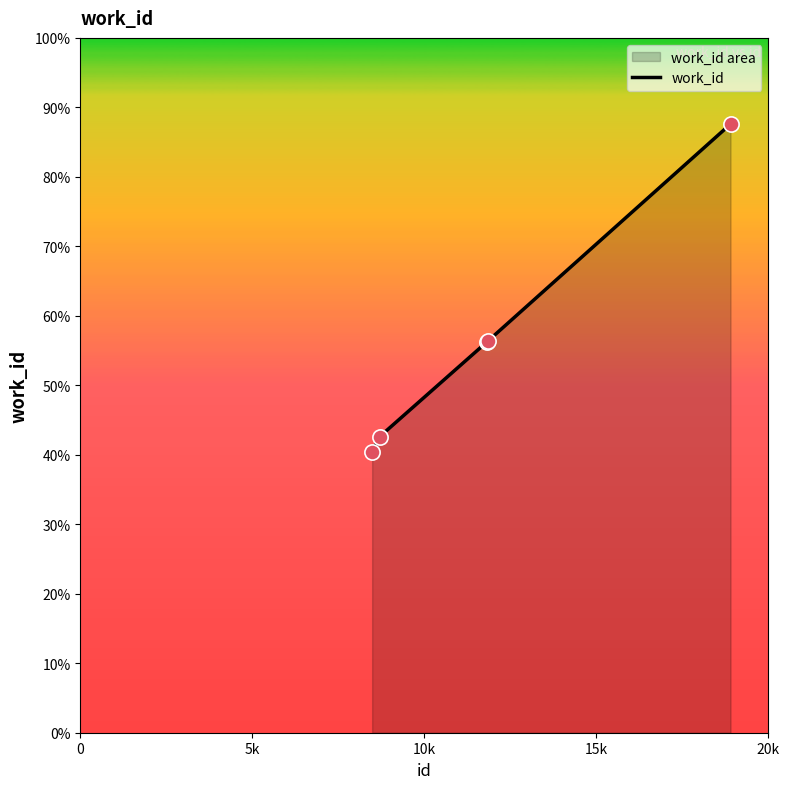

What is the change in value from 11837 to 18898?

+2502